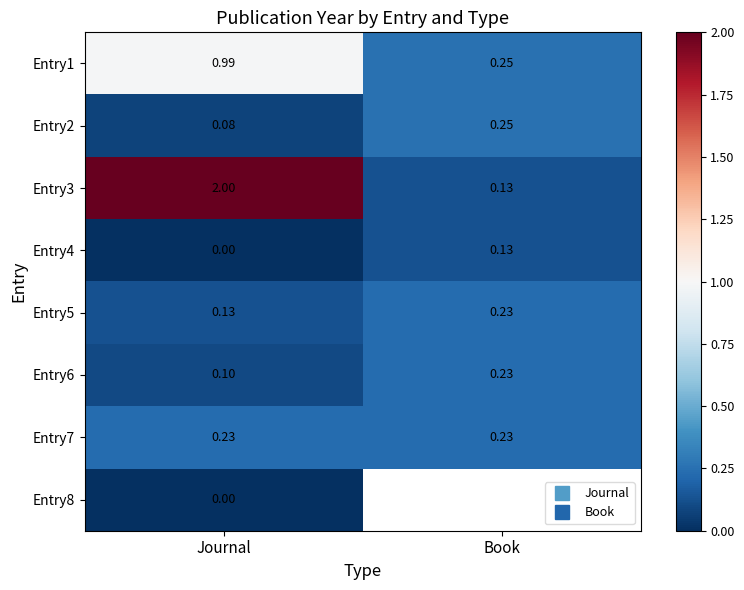

The Entry7 series shows 0.2 at Book. True or false?

True